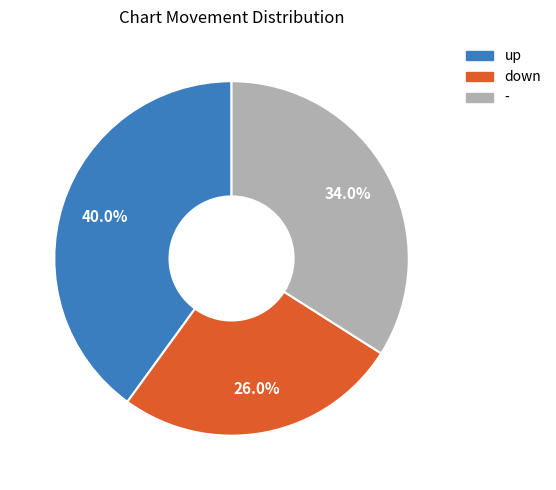

Does down represent more than half of the total?

No